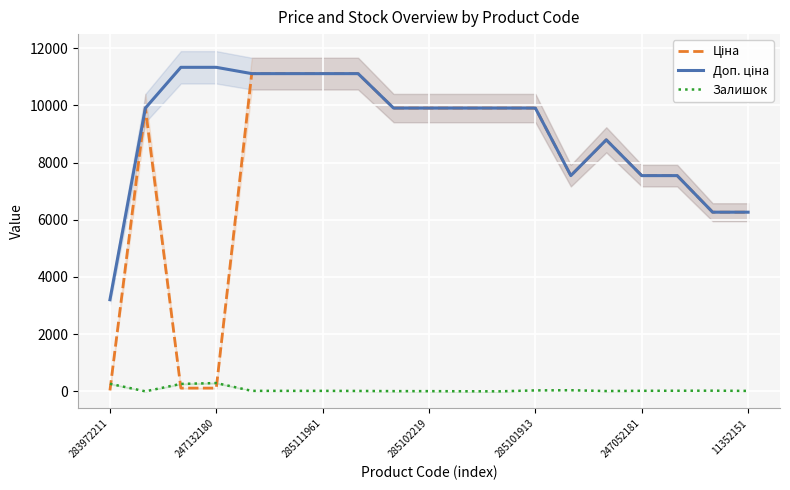

How many values in the Доп. ціна series are below 9908?

7